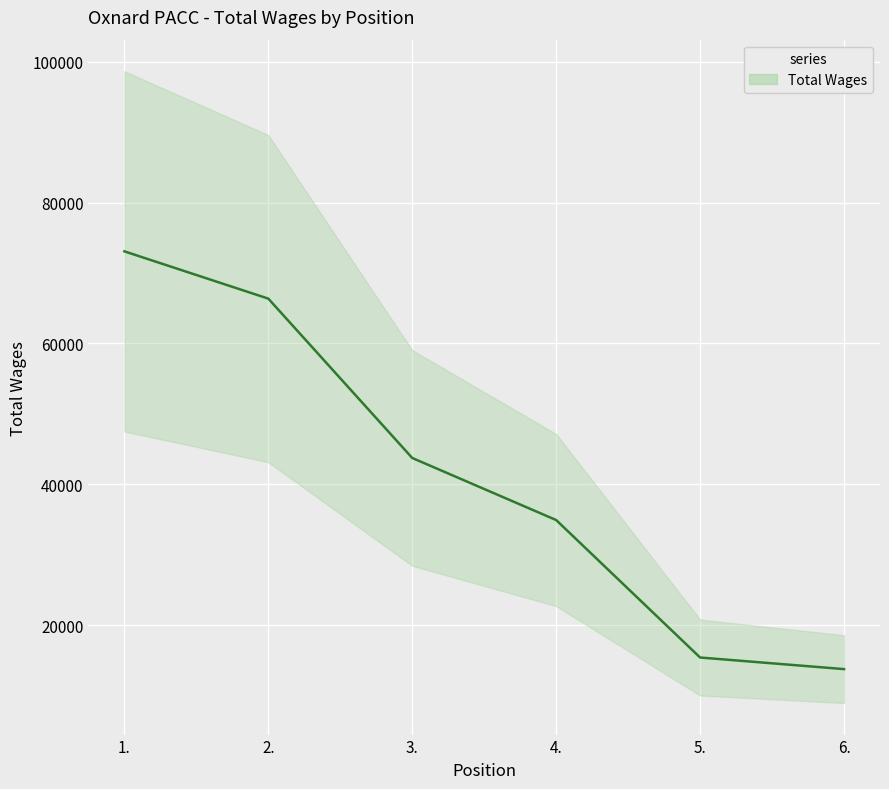

The chart shows a value of 66357 at 2.. True or false?

True